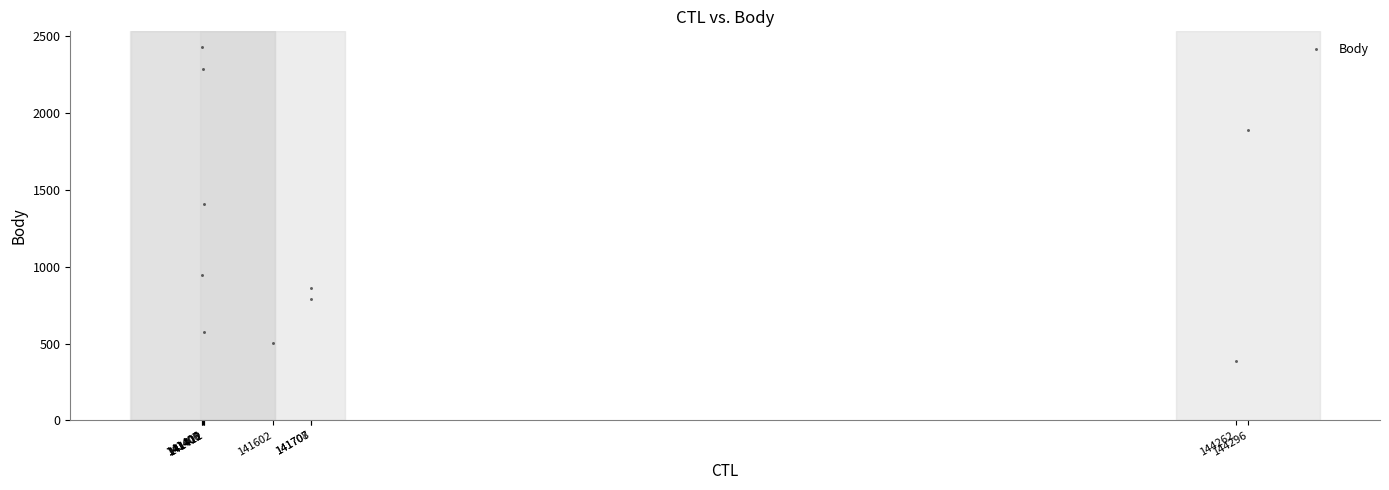

What is the range of X values (max minus min)?

2890